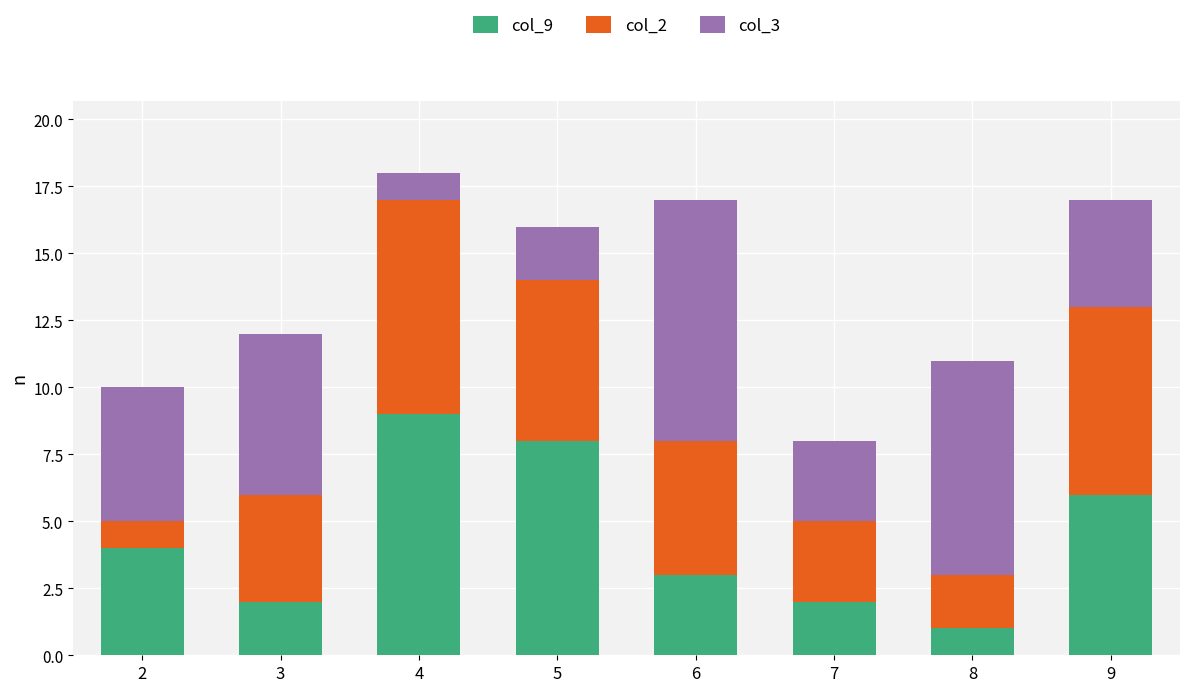

True or false: col_9 has a value of 9 at 4.

True